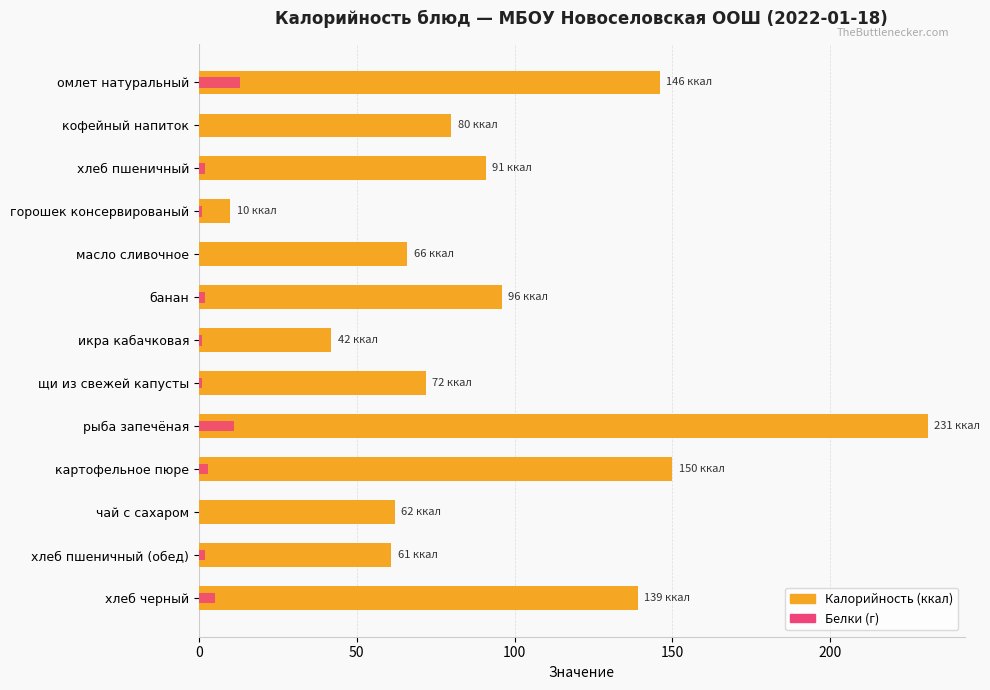

What is the sum of all Белки (г) values?

41